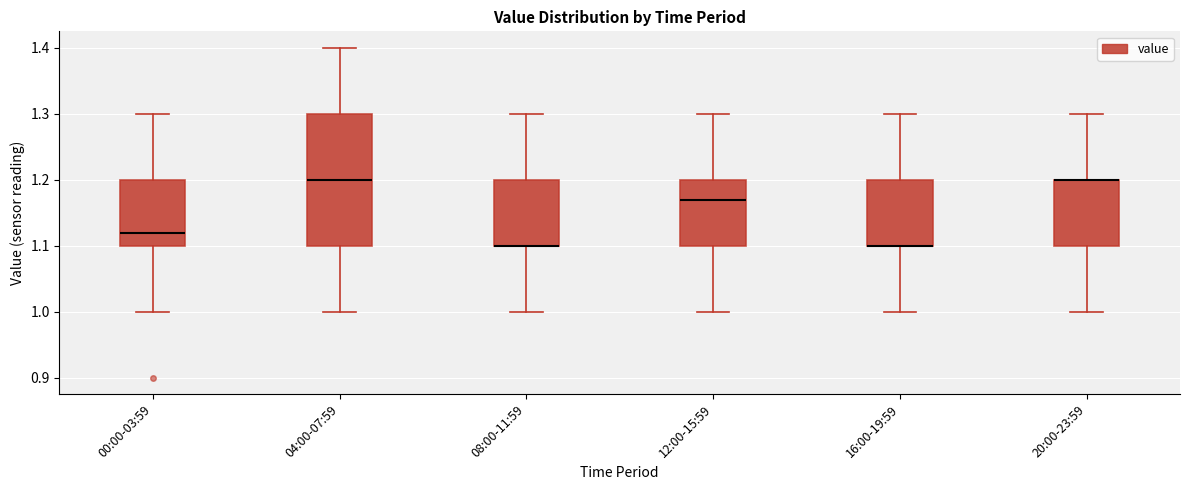

Reading left to right, transcribe this box plot: for each box, give where its median line is, the range the box spans, and where its two whiskers end, as read against the y-axis. The values are not printed on the chart, so give them approximately, as read against the axis.

00:00-03:59: median 1.12, box 1.10 to 1.20, whiskers 1.00 to 1.30
04:00-07:59: median 1.20, box 1.10 to 1.30, whiskers 1.00 to 1.40
08:00-11:59: median 1.10 (drawn on the box's lower edge), box 1.10 to 1.20, whiskers 1.00 to 1.30
12:00-15:59: median 1.17, box 1.10 to 1.20, whiskers 1.00 to 1.30
16:00-19:59: median 1.10 (drawn on the box's lower edge), box 1.10 to 1.20, whiskers 1.00 to 1.30
20:00-23:59: median 1.20 (drawn on the box's upper edge), box 1.10 to 1.20, whiskers 1.00 to 1.30